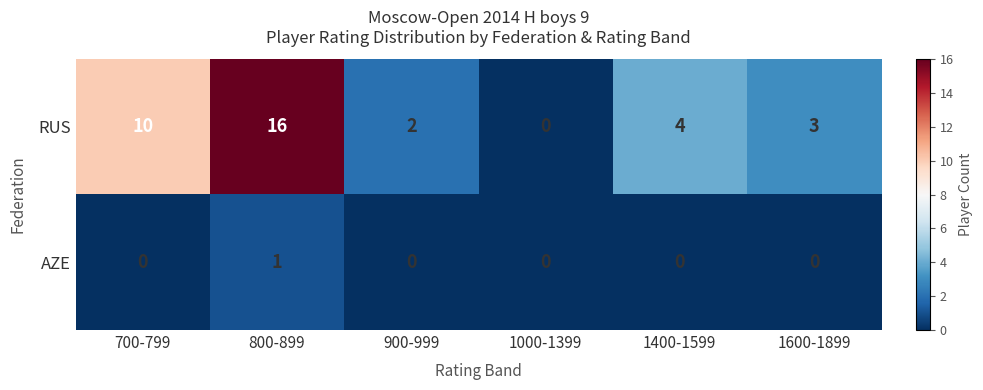

What is the difference between the RUS values at 700-799 and 1600-1899?

7